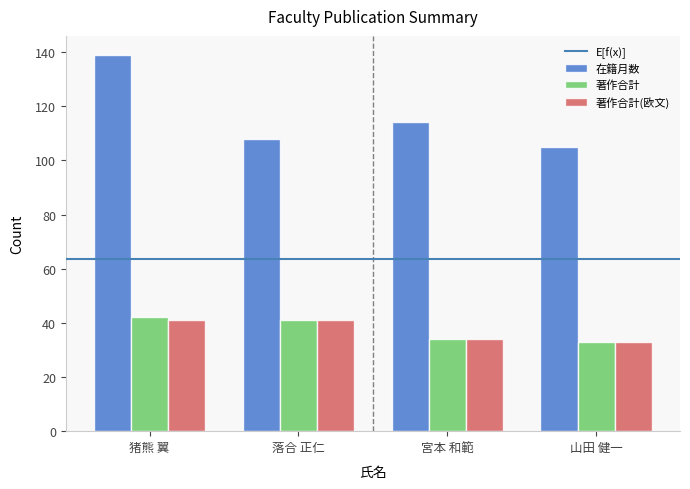

What is the difference between the second highest and second lowest values in the 著作合計 series?

7